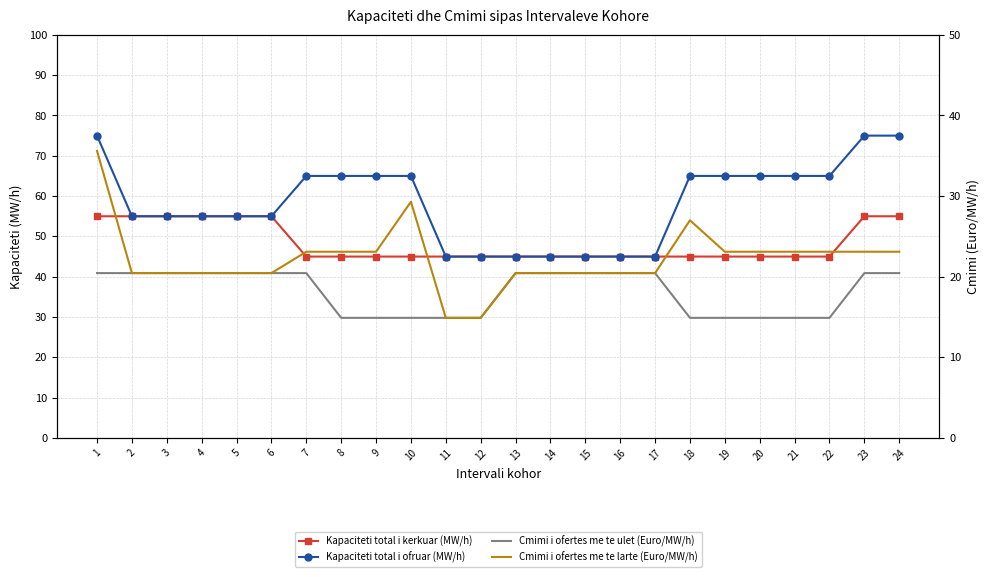

What is the smallest value displayed?

14.9